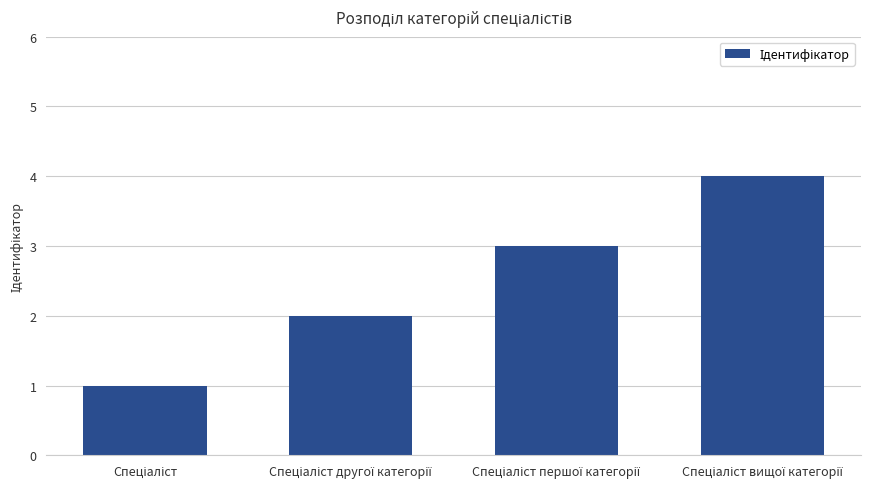

What is the maximum value shown in the chart?

4